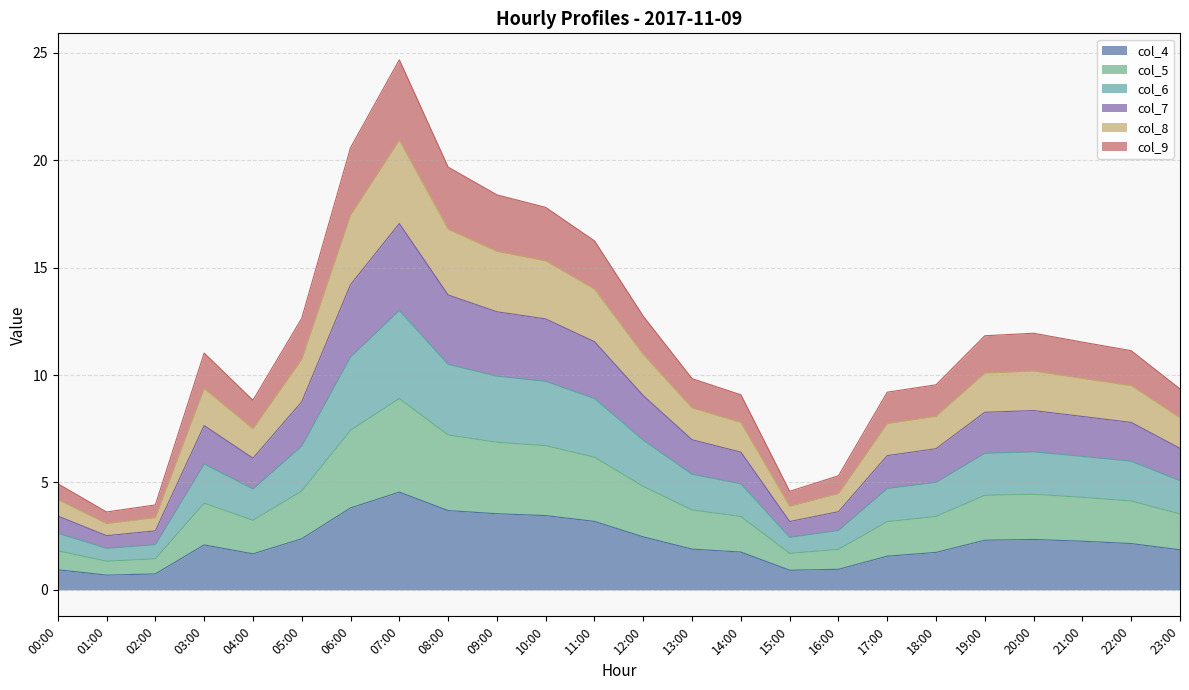

What is the minimum value for col_4?

0.7